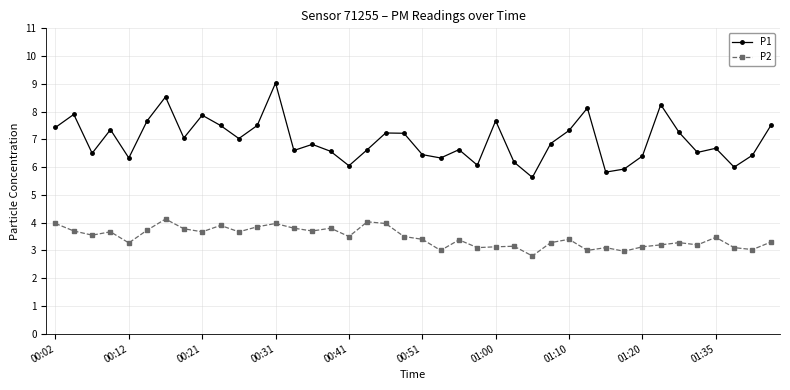

Which series has the largest total across all categories?

P1